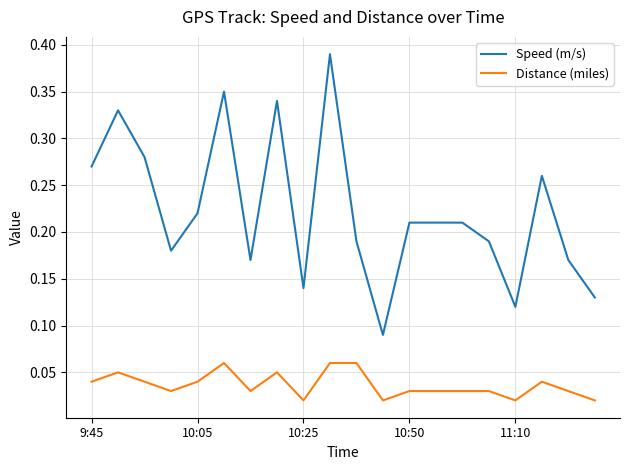

Which series has the widest spread of values?

Speed (m/s)